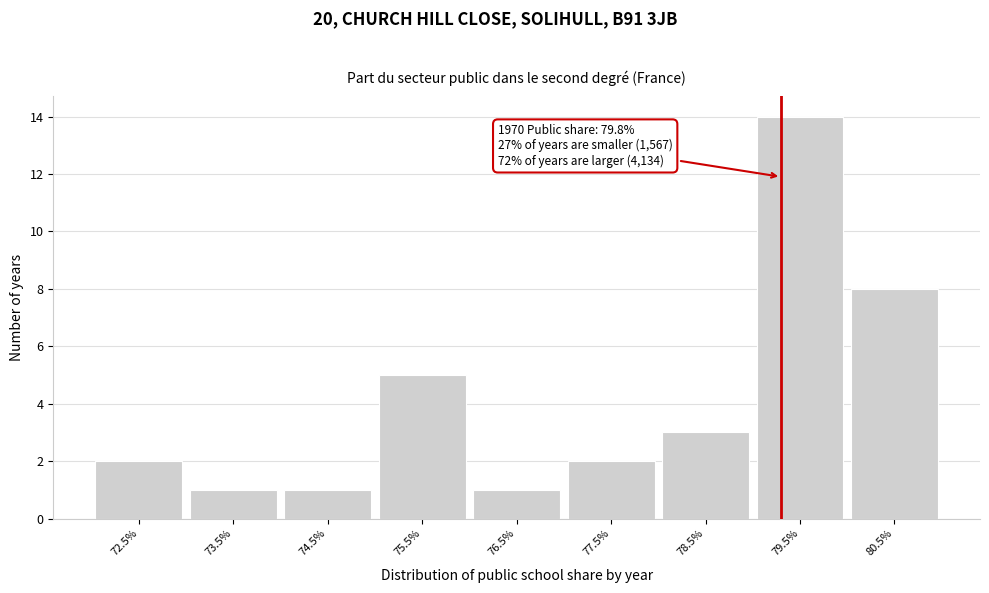

Reading left to right, what are all the values shown in this chart?

2	1	1	5	1	2	3	14	8